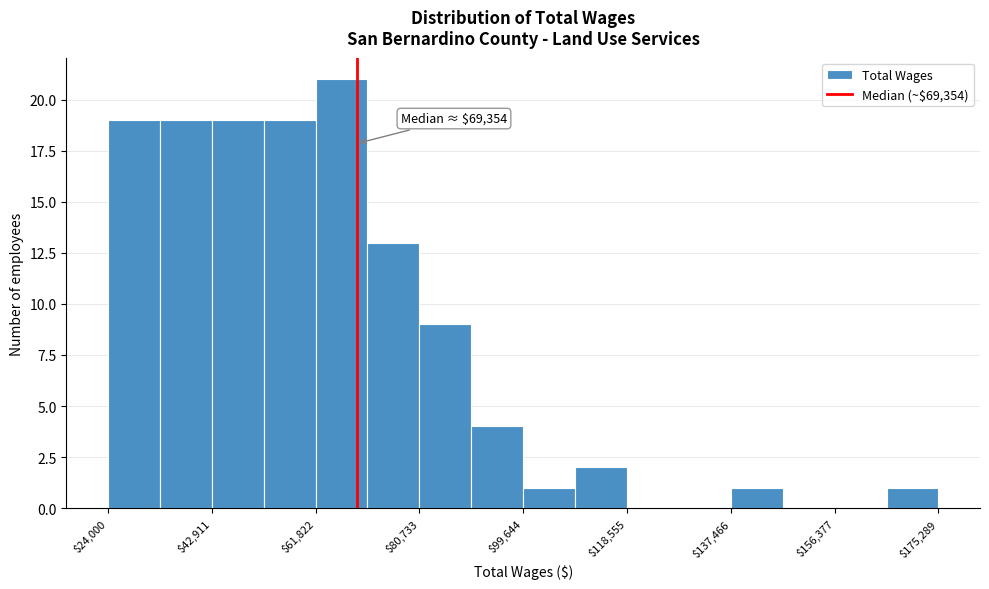

Over which range of the x-axis is the bar tallest?

62000 to 72000